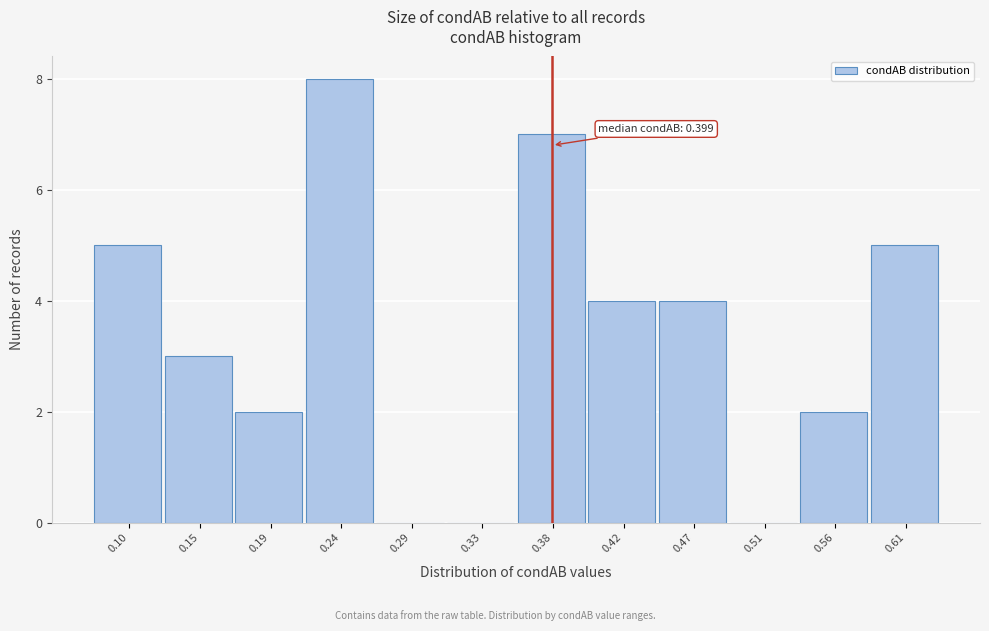

Reading right to left, extract all data points from this chart.

0.61=5	0.56=2	0.51=0	0.47=4	0.42=4	0.38=7	0.33=0	0.29=0	0.24=8	0.19=2	0.15=3	0.10=5